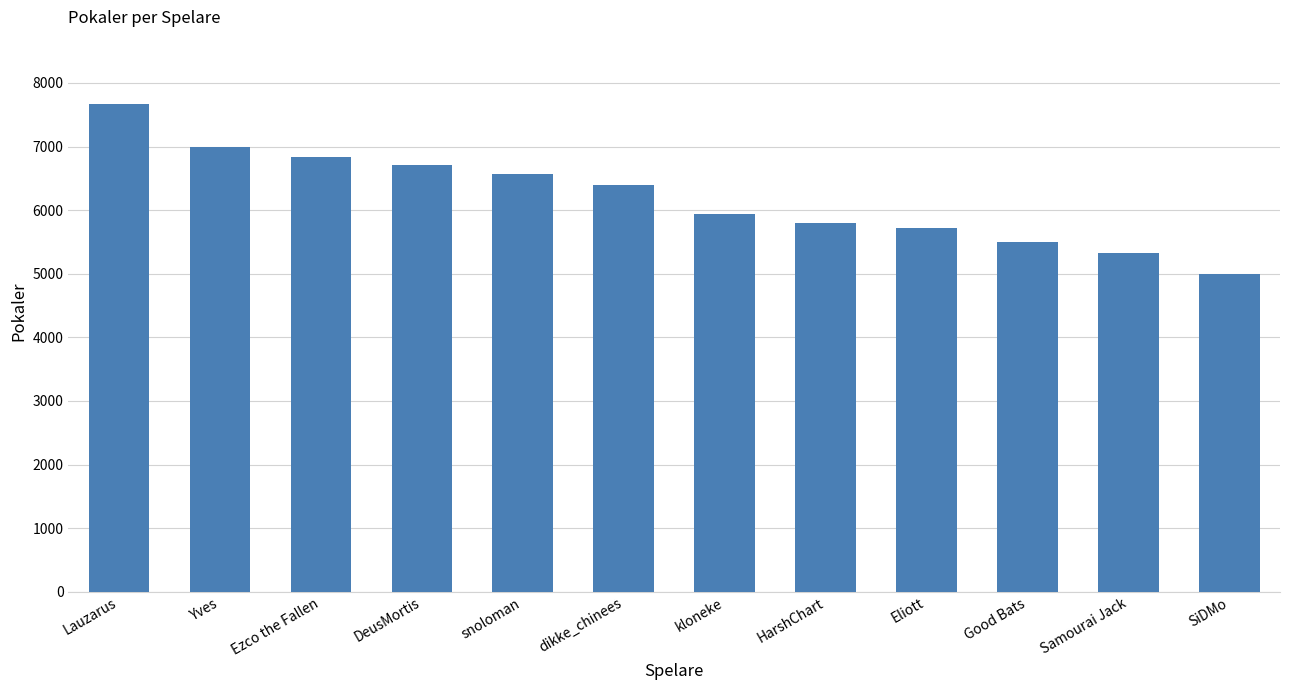

Reading left to right, extract all data points from this chart.

Lauzarus=7663	Yves=6994	Ezco the Fallen=6836	DeusMortis=6718	snoloman=6566	dikke_chinees=6401	kloneke=5947	HarshChart=5800	Eliott=5714	Good Bats=5503	Samourai Jack=5334	SiDMo=5000